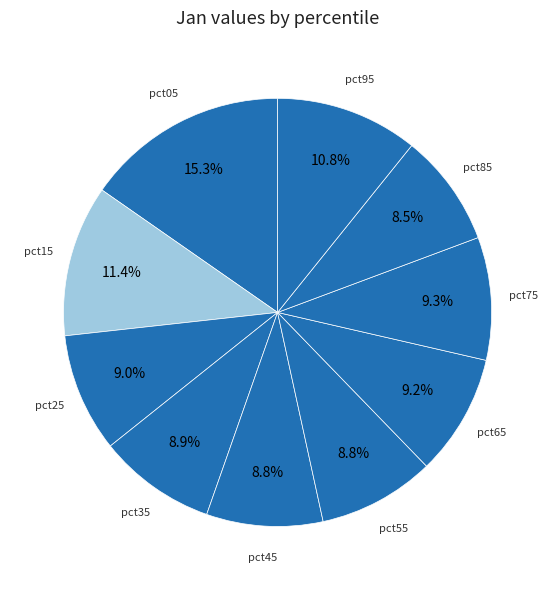

Is it true that pct65 is 16% of the pie?

False